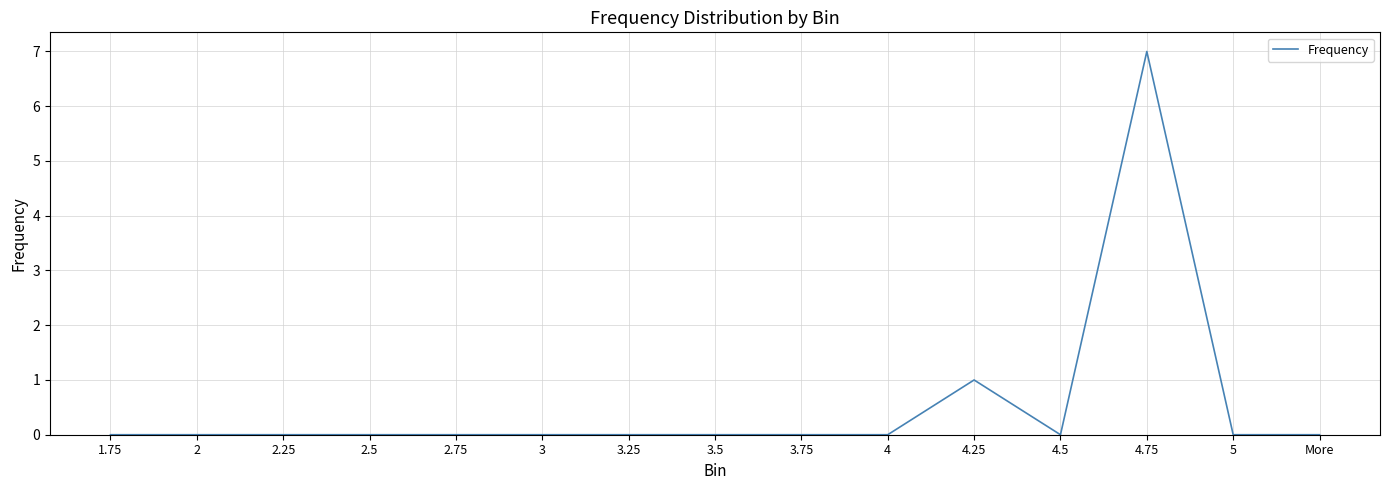

How many lines are shown in the chart?

1